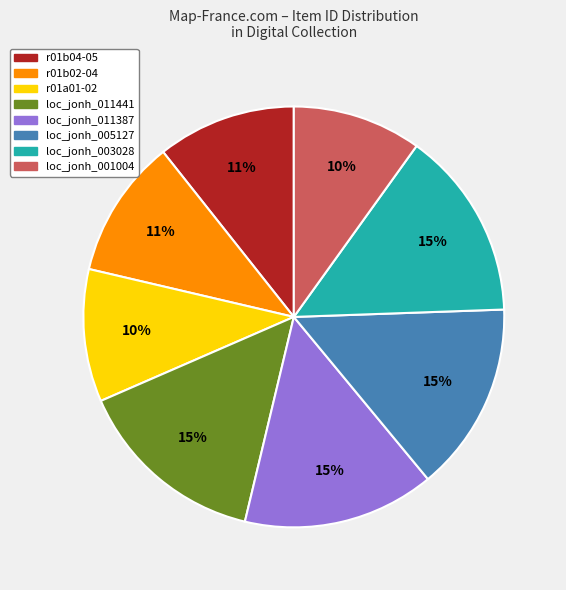

What percentage is the r01b04-05 slice, to the nearest percent?

11%